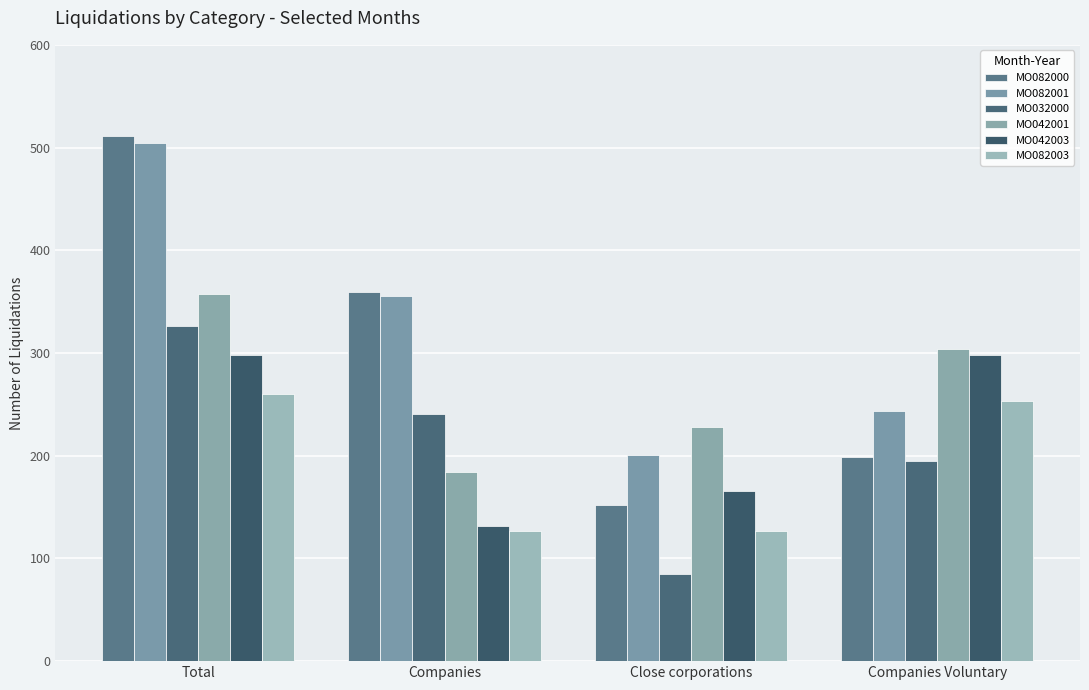

What is the label of the 2nd bar from the right?

Close corporations